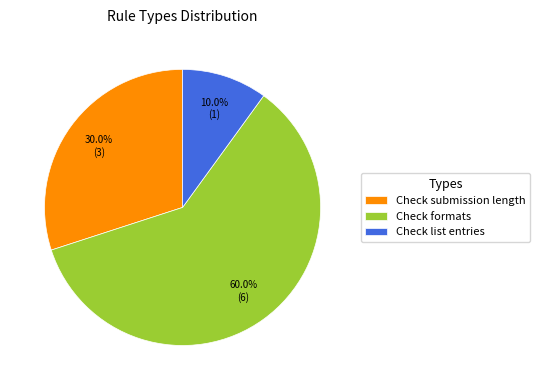

What is the smallest slice in the pie chart?

Check list entries